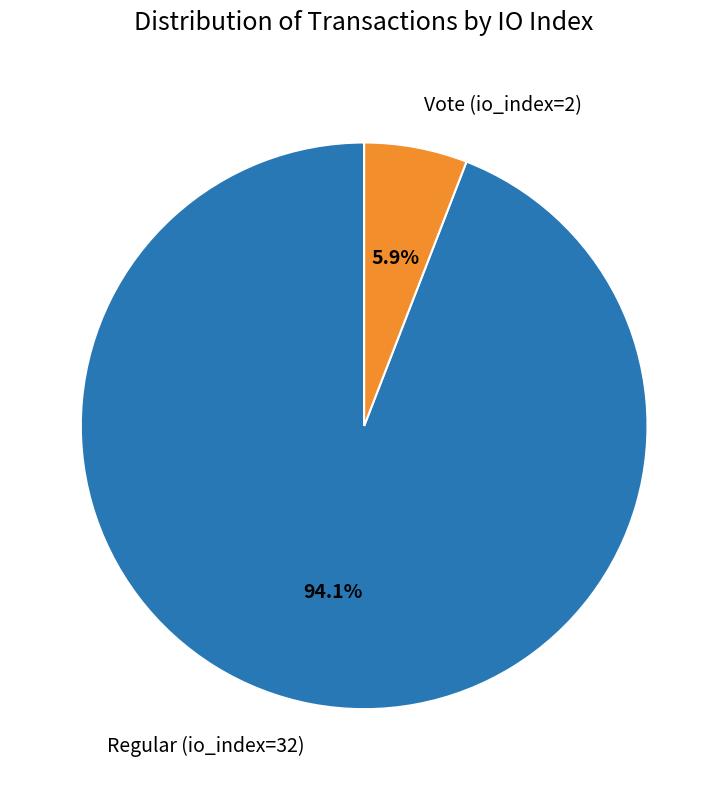

Count the number of slices in the pie.

2